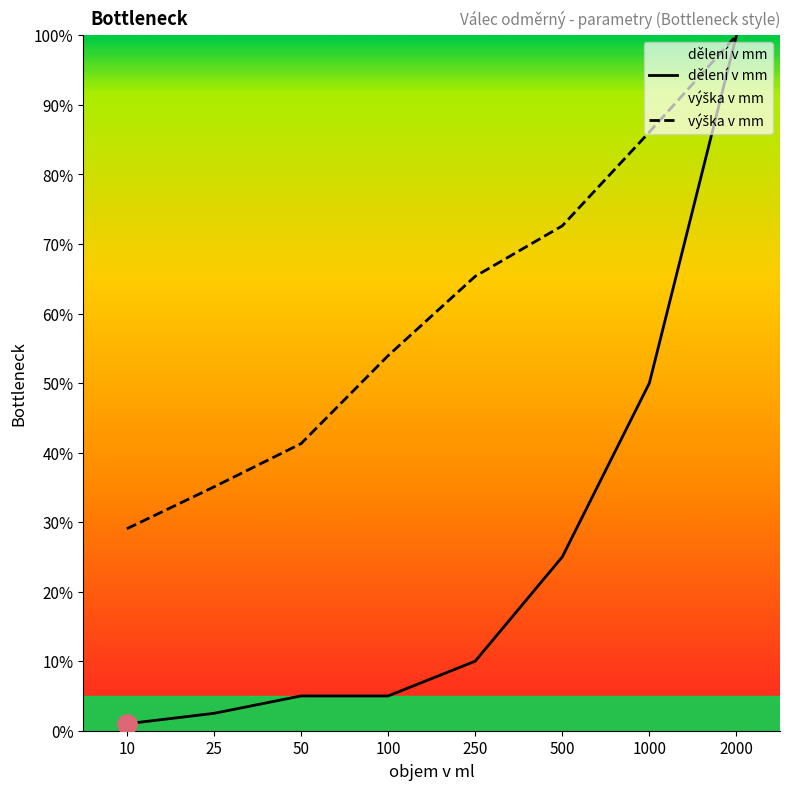

Which series has the widest spread of values?

dělení v mm